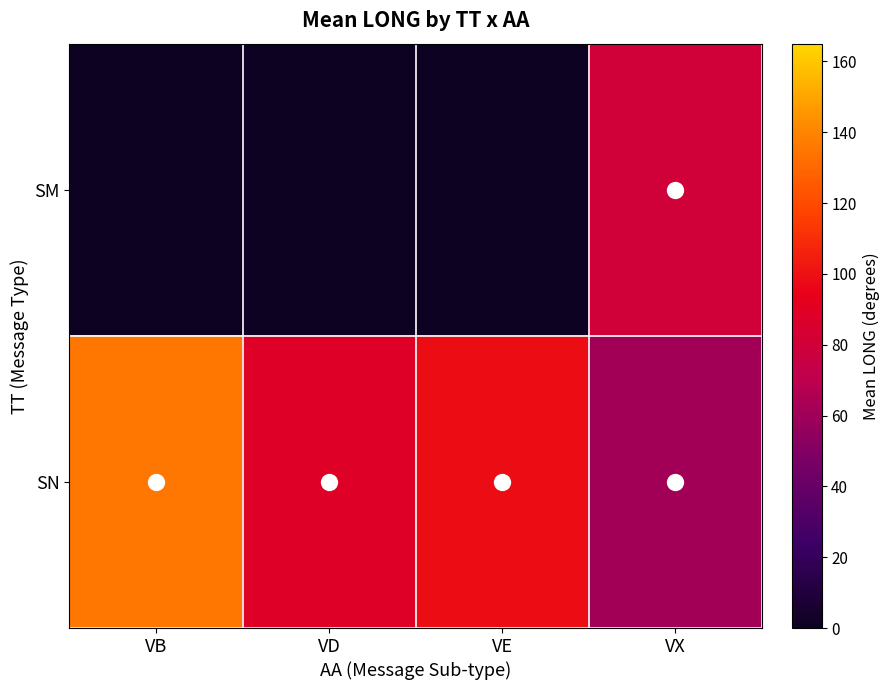

Reading right to left, extract all data points from this chart.

SM: VX=80.5	VE=0.0	VD=0.0	VB=0.0
SN: VX=60.8	VE=98.9	VD=88.4	VB=135.0